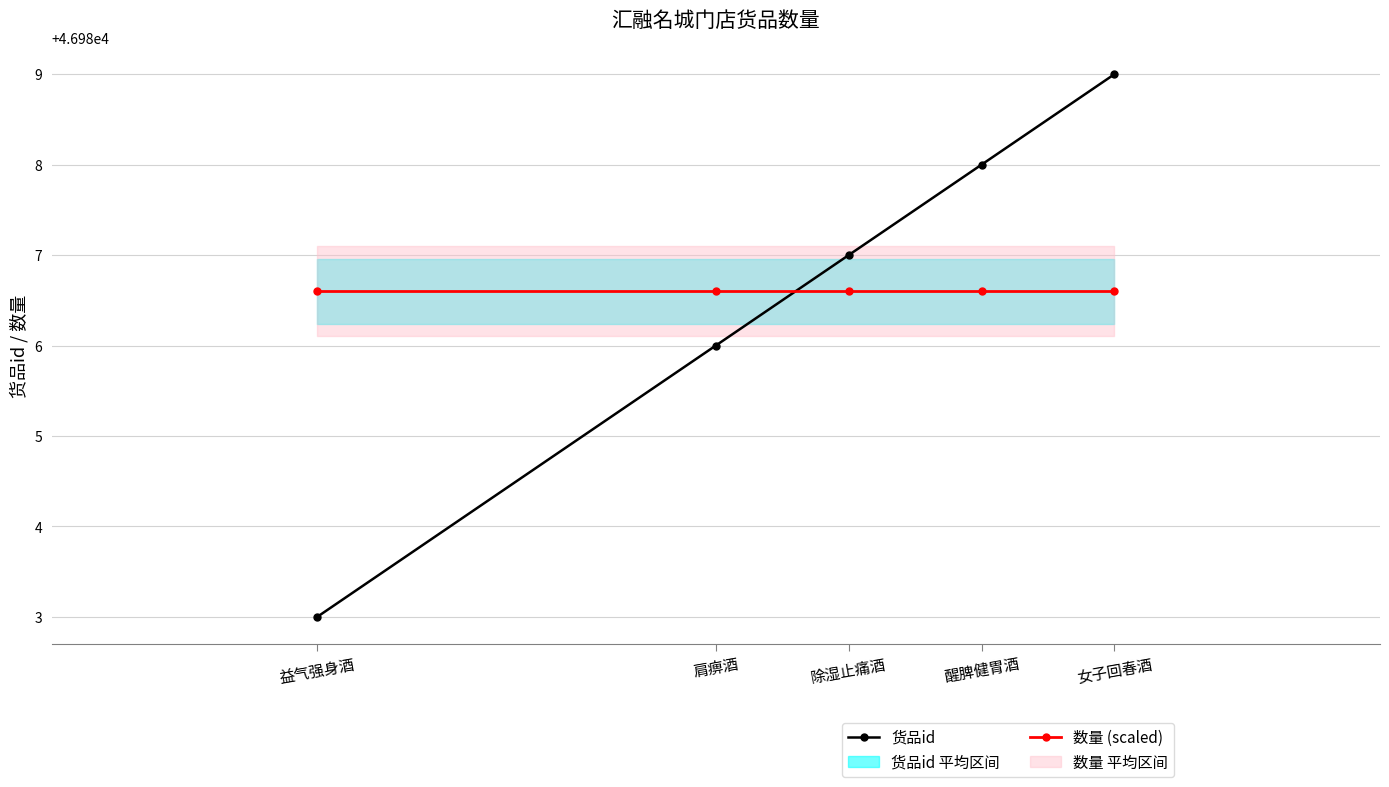

What is the sum of all 货品id values?

234933.0